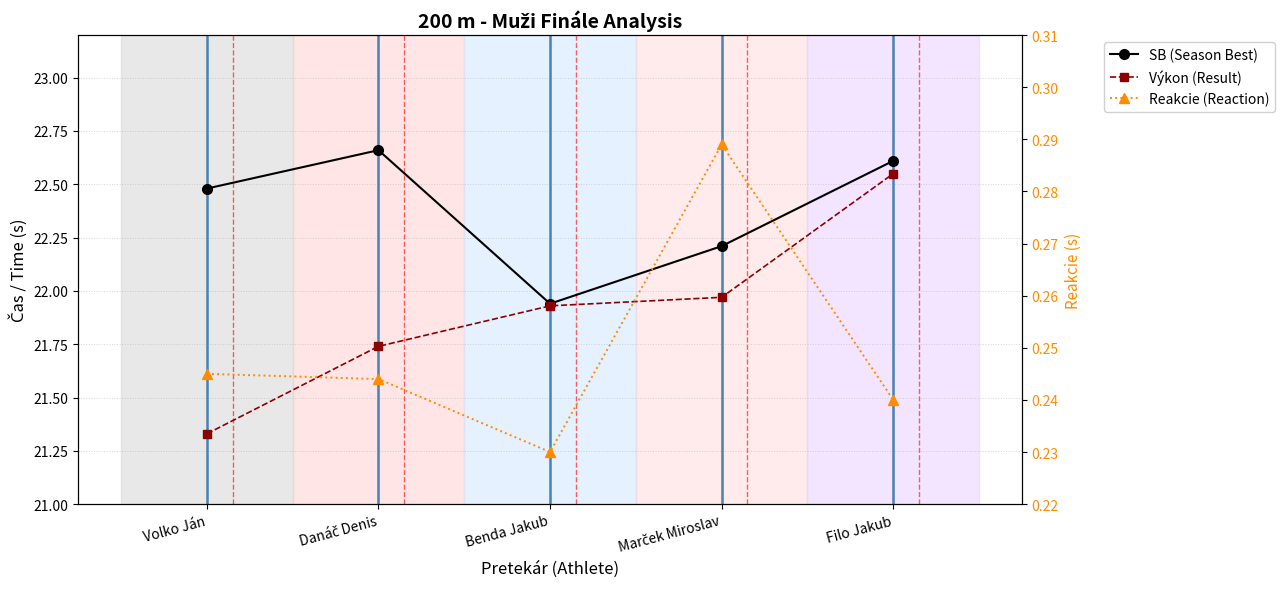

True or false: Reakcie (Reaction) and SB (Season Best) cross at least once.

False